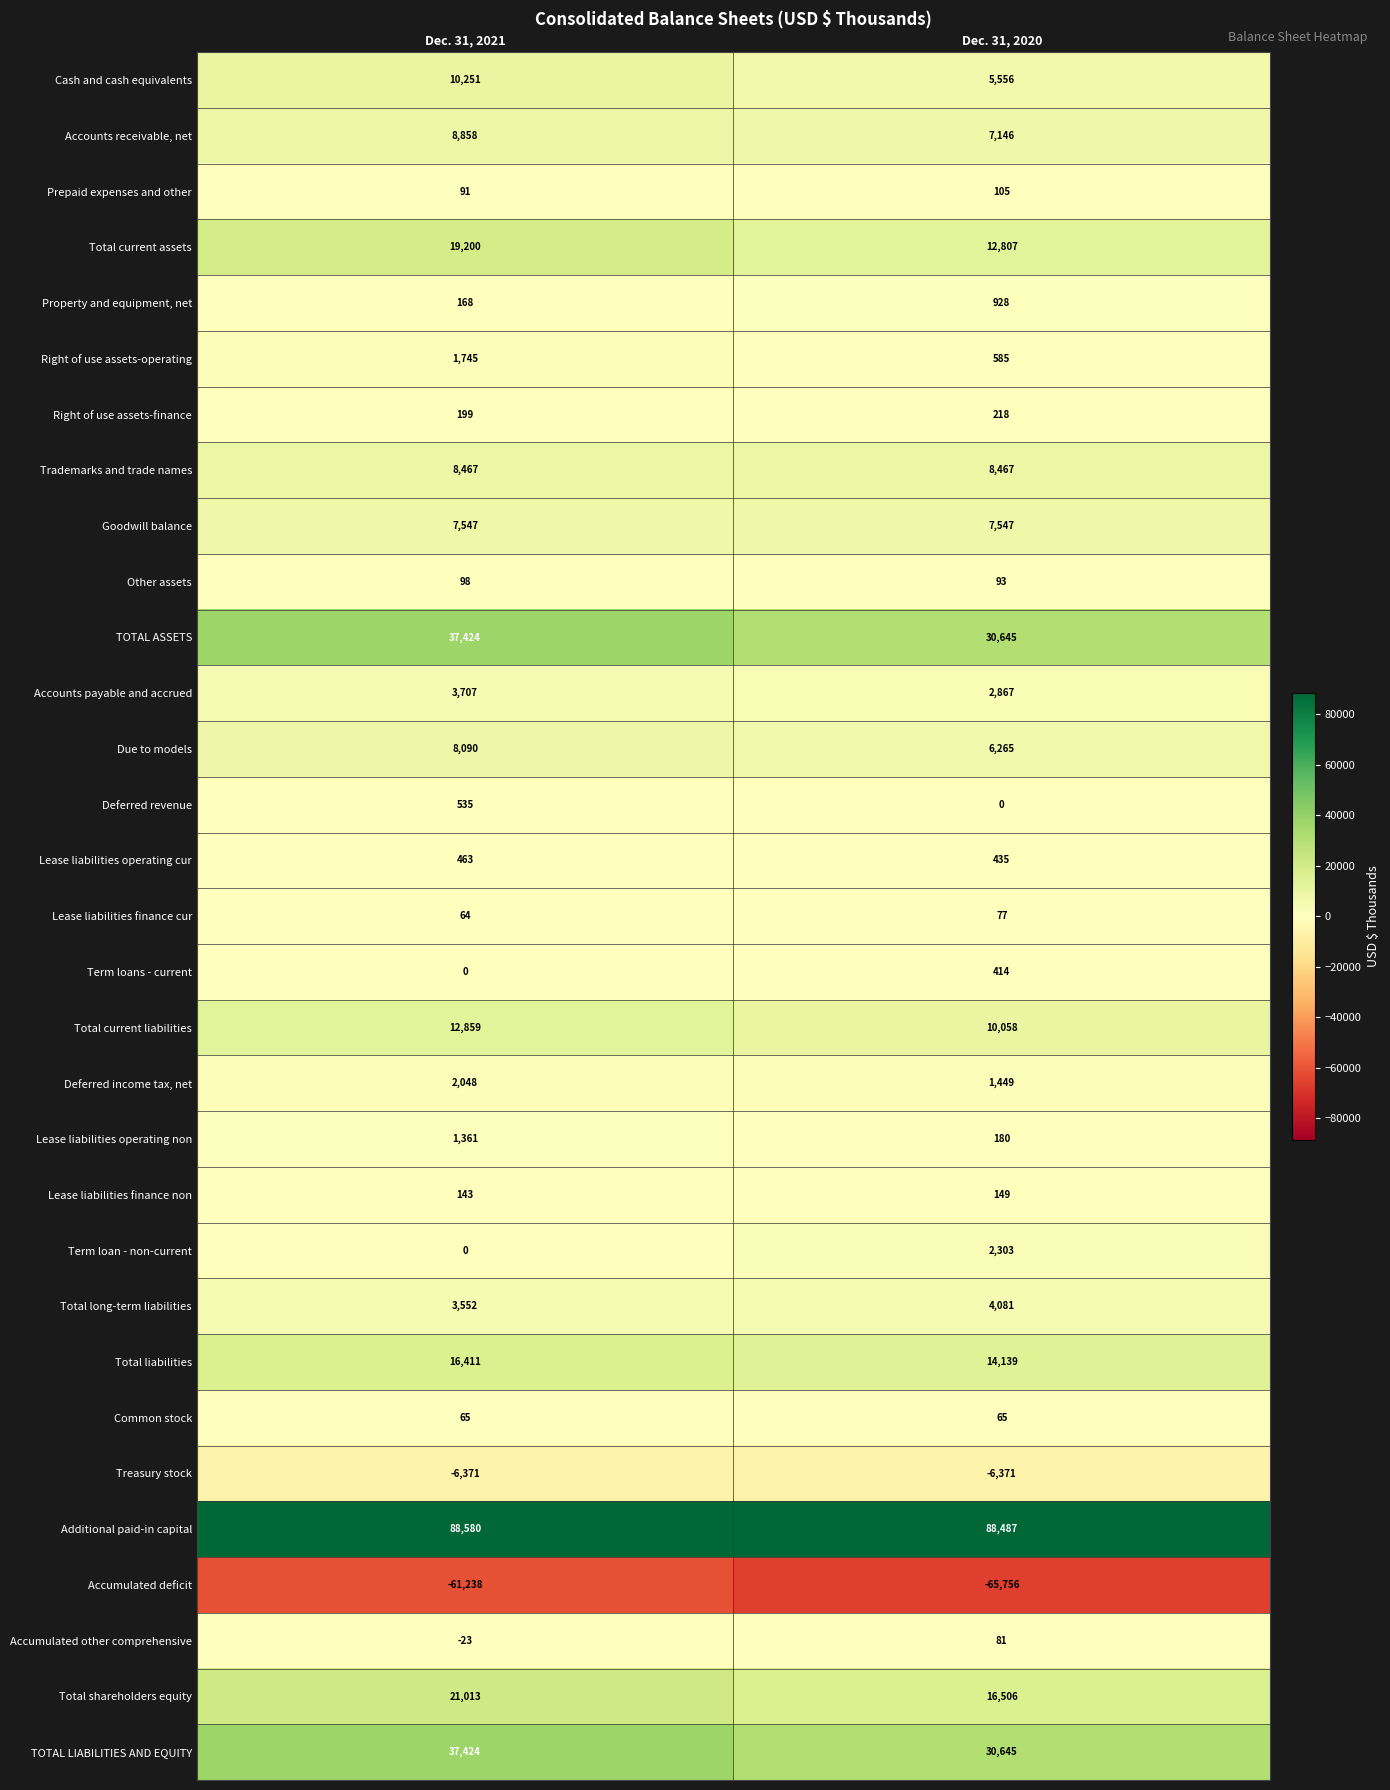

Which series has the largest total across all categories?

Additional paid-in capital